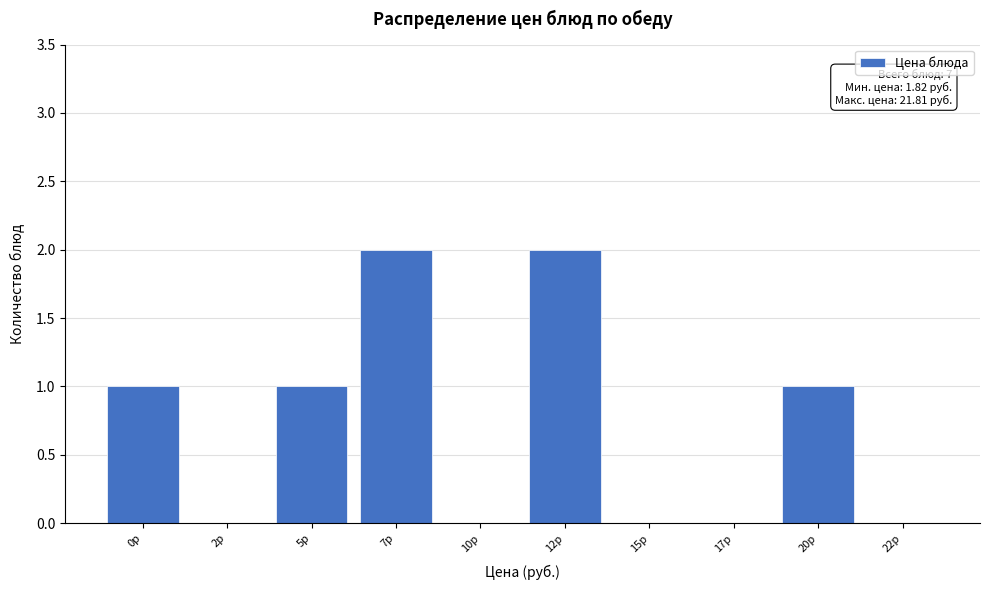

Reading left to right, what are all the values shown in this chart?

0р=1	2р=0	5р=1	7р=2	10р=0	12р=2	15р=0	17р=0	20р=1	22р=0